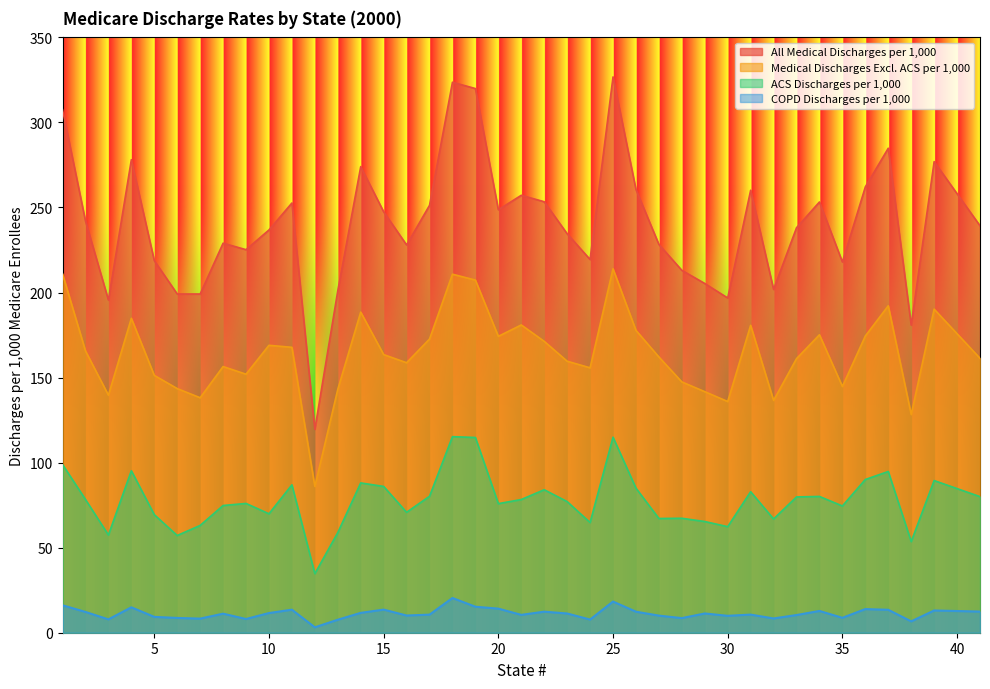

Rank the series at 17 from lowest to highest value.

COPD Discharges per 1,000, ACS Discharges per 1,000, Medical Discharges Excl. ACS per 1,000, All Medical Discharges per 1,000